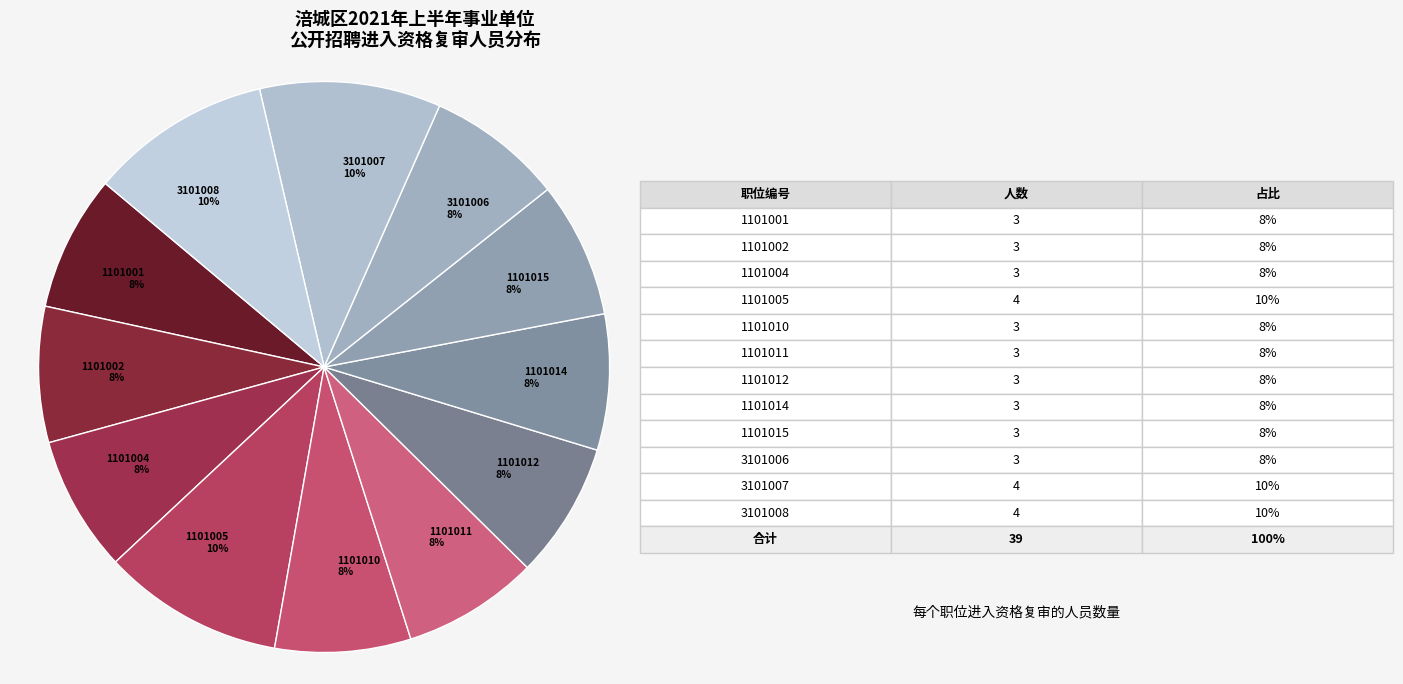

Is there a majority slice in this chart?

No